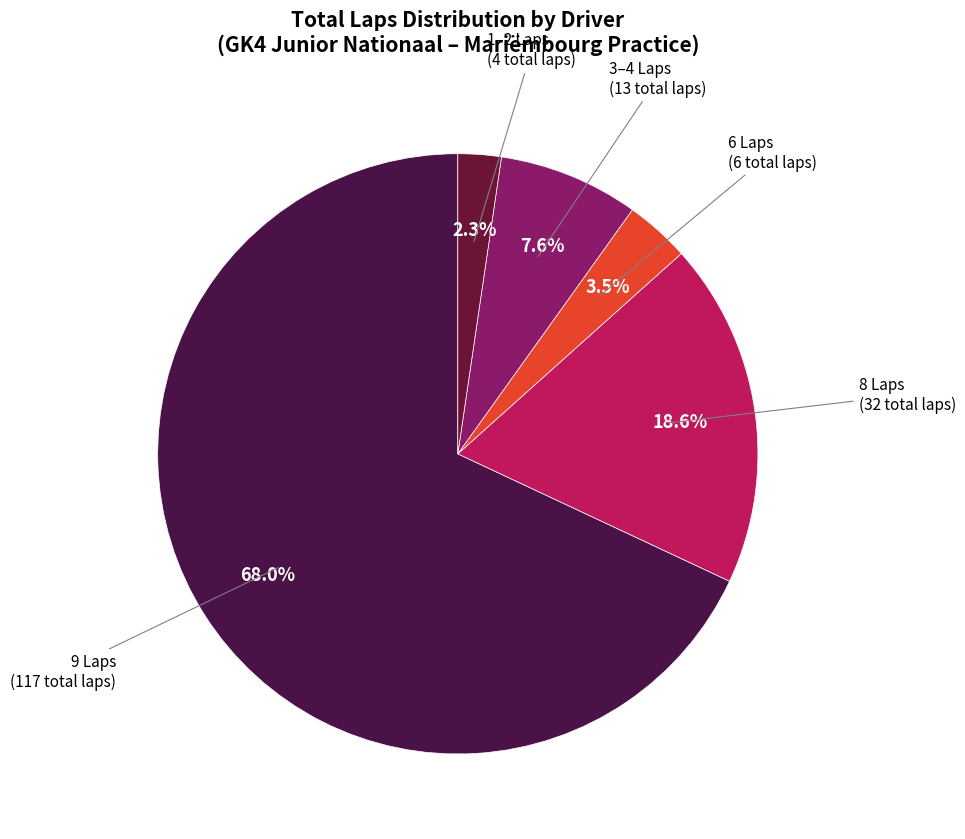

Count the number of slices in the pie.

5